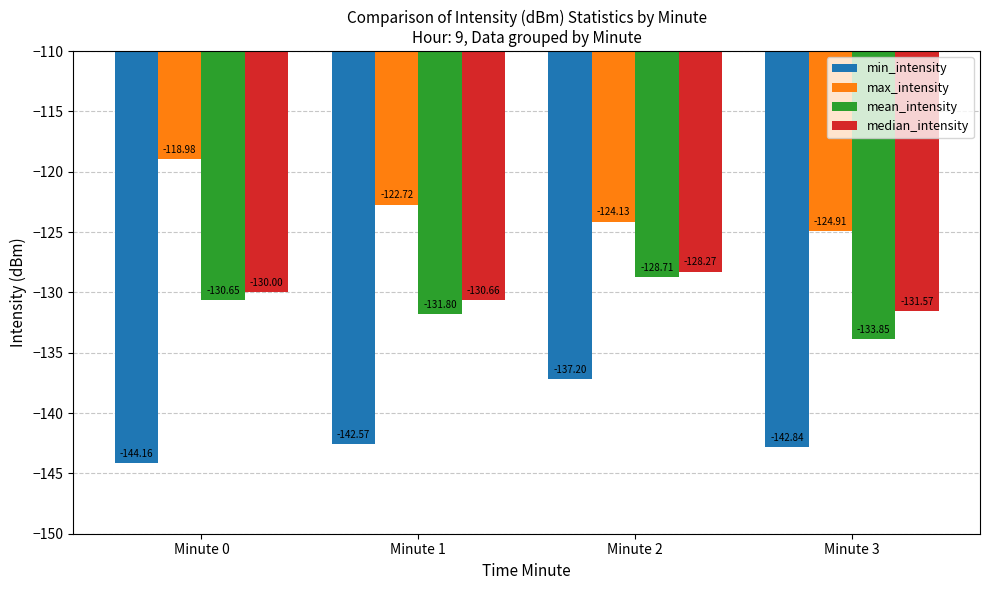

The min_intensity series shows -68.1 at Minute 3. True or false?

False